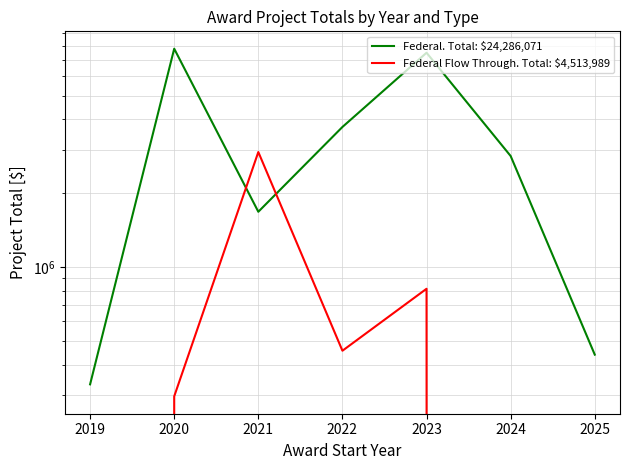

What is the maximum value for Federal. Total: $24,286,071?

7777695